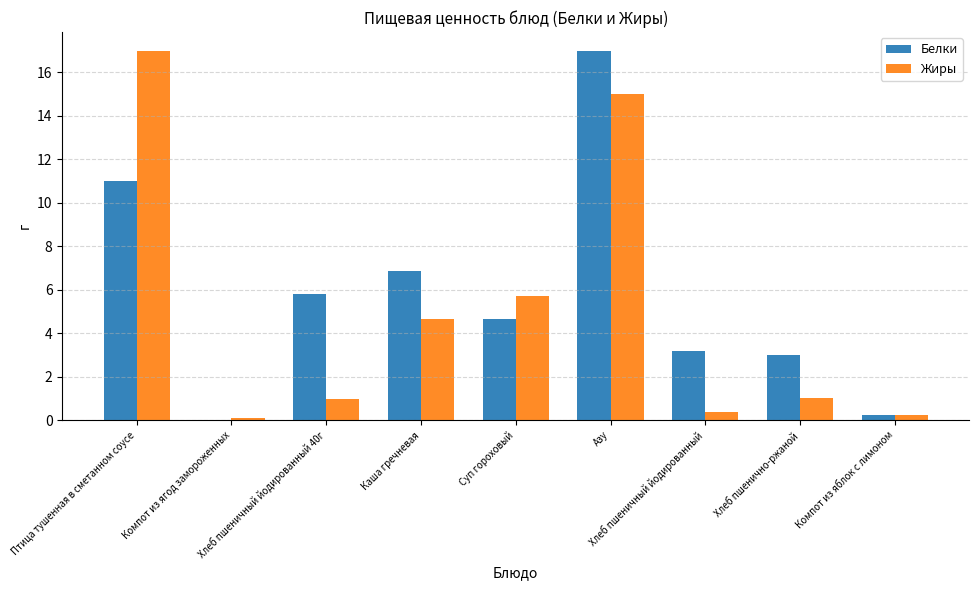

What are all the series names shown in the legend?

Белки, Жиры